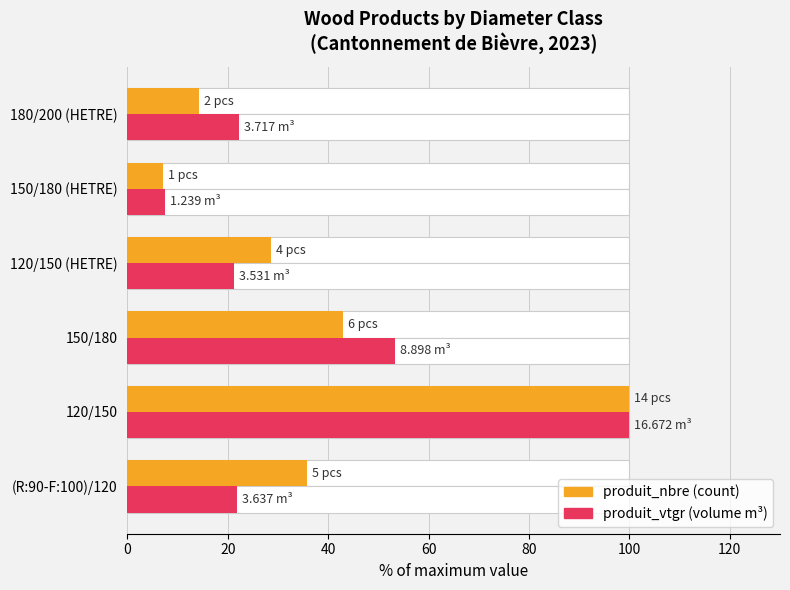

Reading left to right, list all the values displayed in this chart.

produit_nbre: 35.7	100.0	42.9	28.6	7.1	14.3
produit_vtgr: 21.8	100.0	53.4	21.2	7.4	22.3